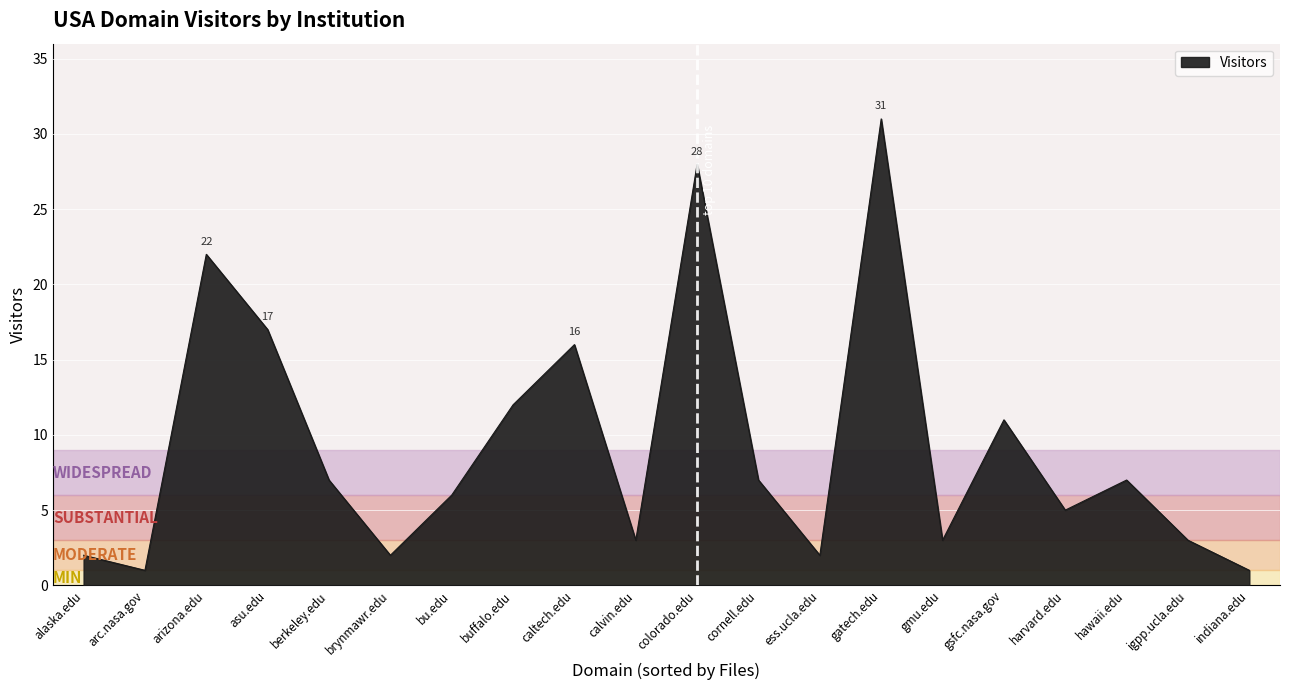

At which category does the data reach its first local valley?

arc.nasa.gov